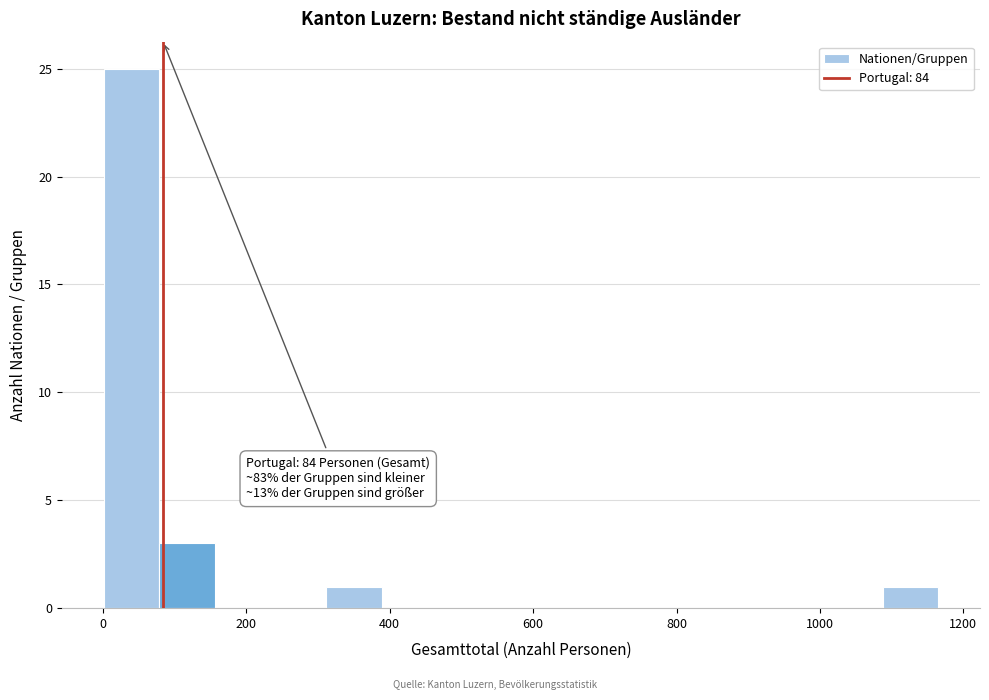

Read against the x-axis, roughly where is the centre of the tallest bar?

40